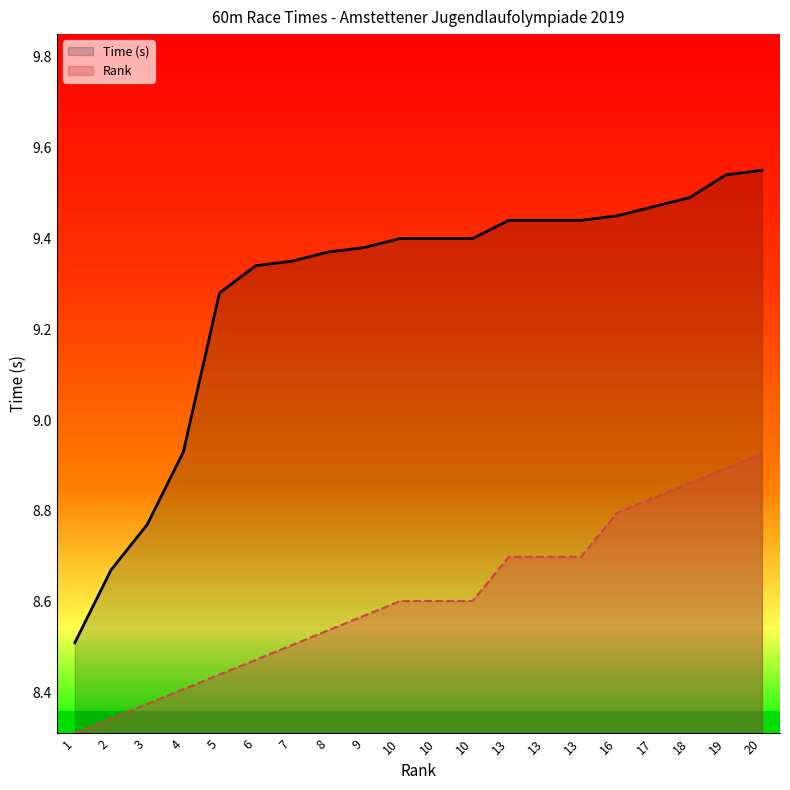

Reading left to right, what are all the values shown in this chart?

Time (s): 1=8.5	2=8.7	3=8.8	4=8.9	5=9.3	6=9.3	7=9.3	8=9.4	9=9.4	10=9.4	10=9.4	10=9.4	13=9.4	13=9.4	13=9.4	16=9.4	17=9.5	18=9.5	19=9.5	20=9.6
Rank: 1=8.3	2=8.3	3=8.4	4=8.4	5=8.4	6=8.5	7=8.5	8=8.5	9=8.6	10=8.6	10=8.6	10=8.6	13=8.7	13=8.7	13=8.7	16=8.8	17=8.8	18=8.9	19=8.9	20=8.9